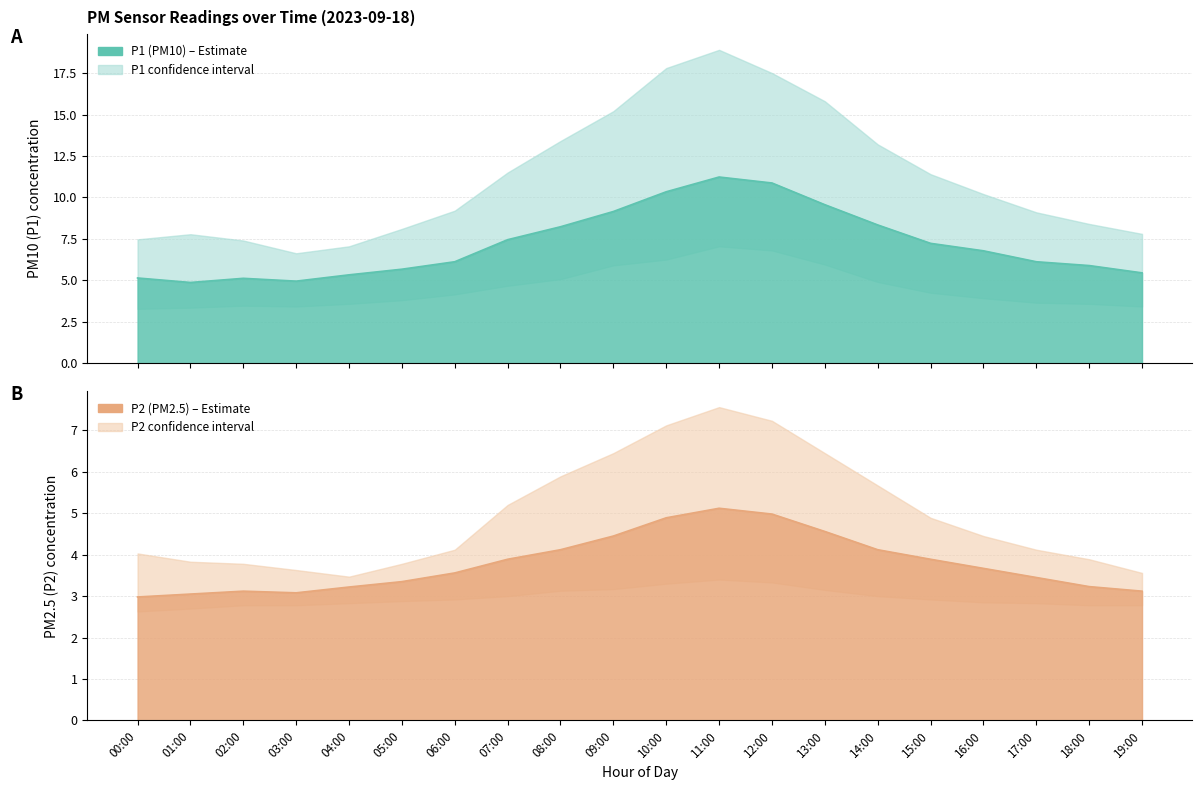

Is it true that P1 equals 9.6 at 13:00?

True